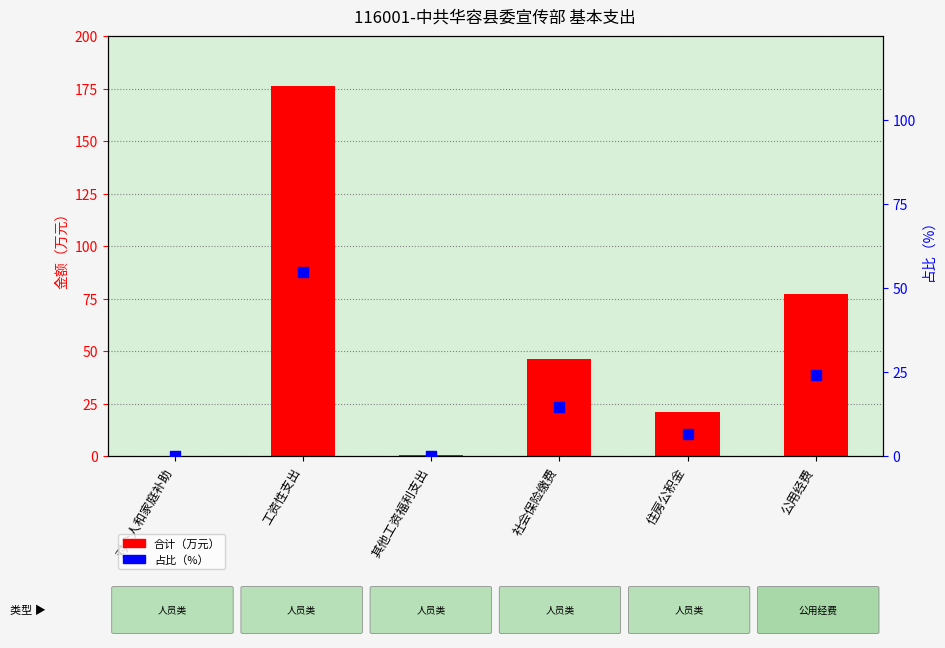

At which category is the sum across all series the highest?

工资性支出